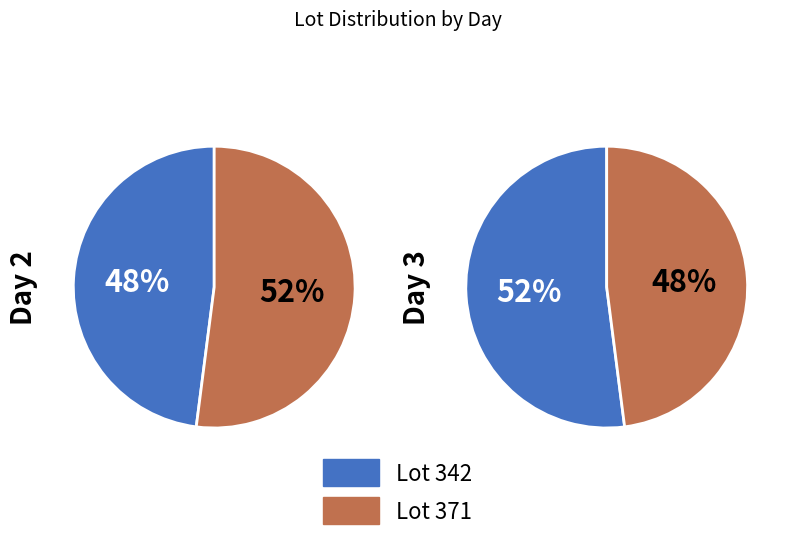

What percentage do Day 3 and Day 2 together represent?

100.0%